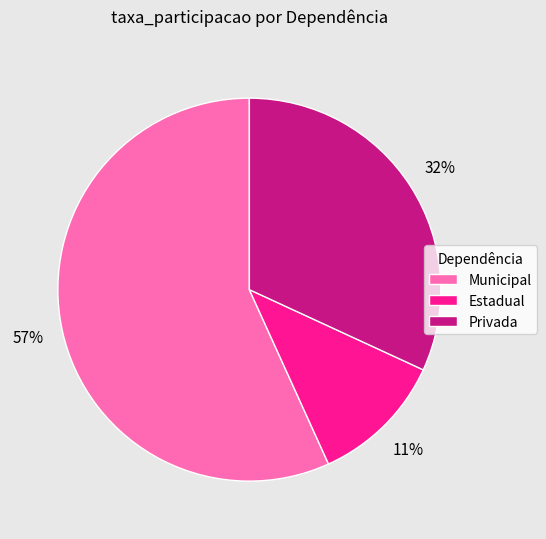

How many segments does this pie chart have?

3